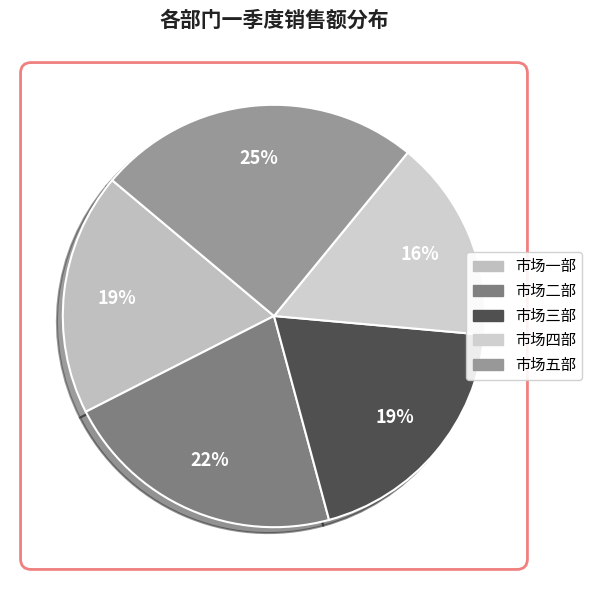

How many segments does this pie chart have?

5